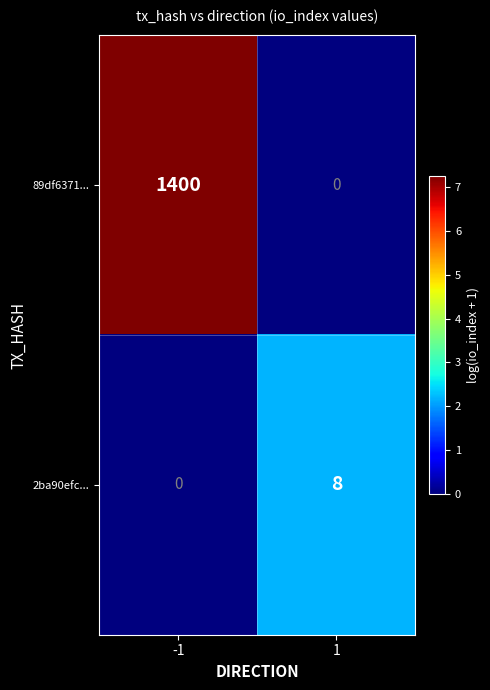

What is the sum of the 2ba90efc... values at -1 and 1?

8